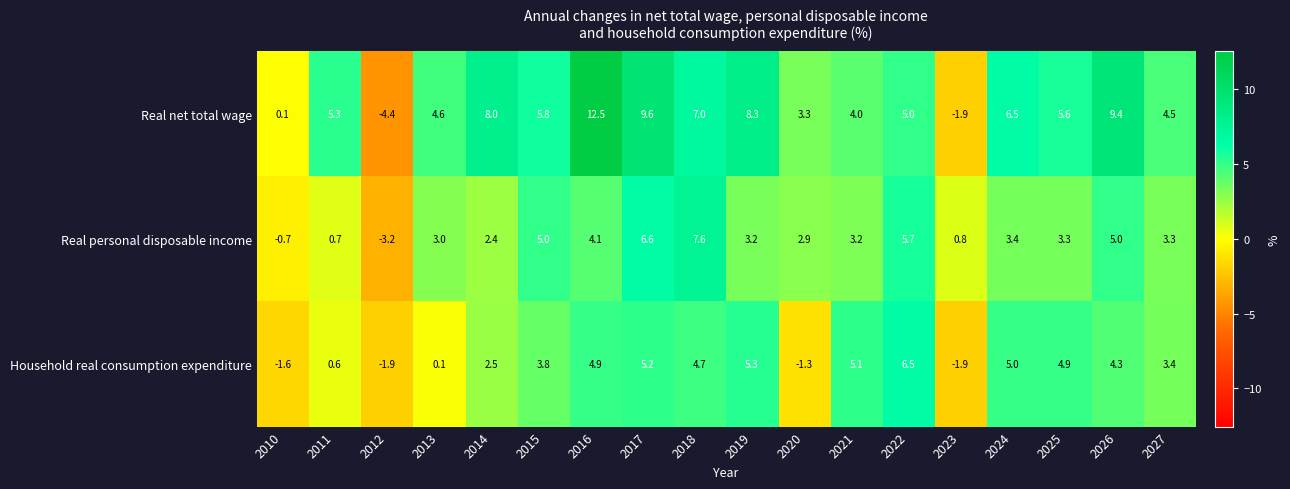

What is the difference between the maximum and minimum values in the Real personal disposable income series?

10.8